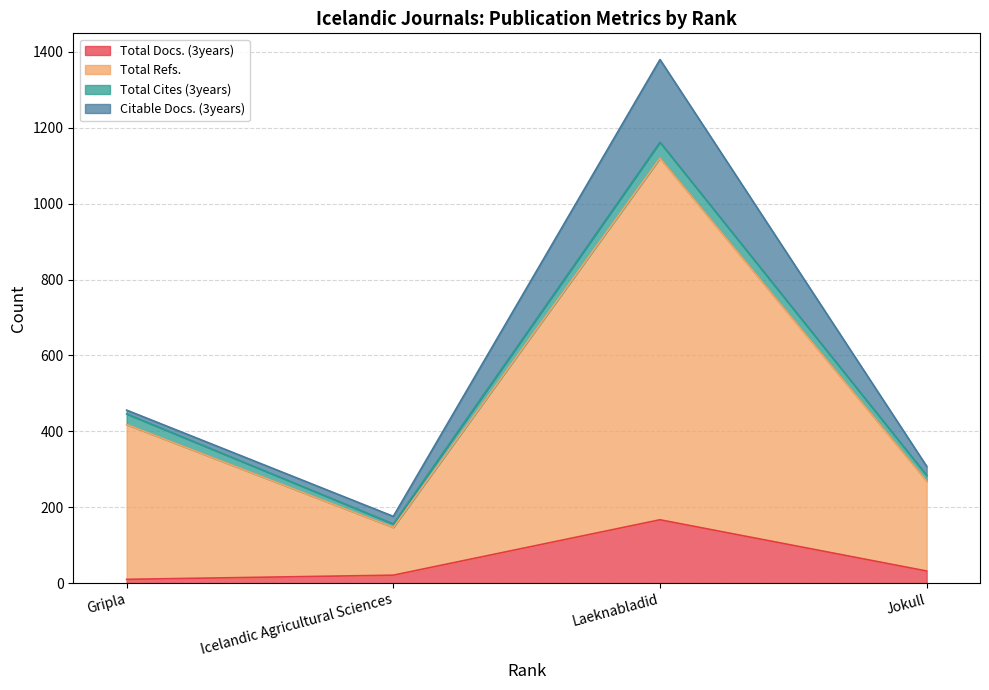

True or false: Total Docs. (3years) and Total Refs. cross at least once.

False